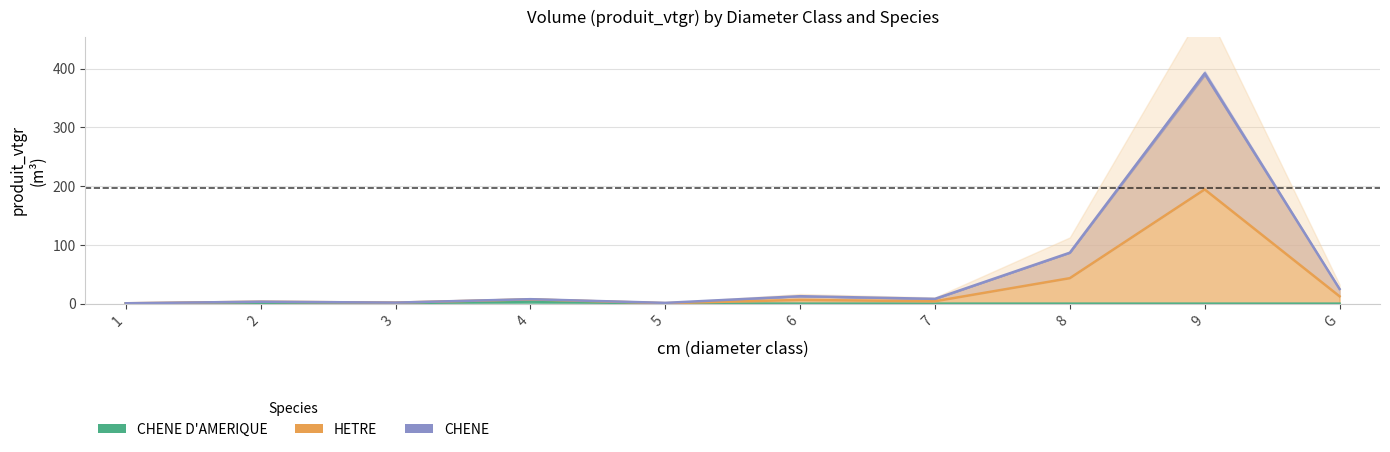

In HETRE, how many points are lower than both neighbors (excluding endpoints)?

3